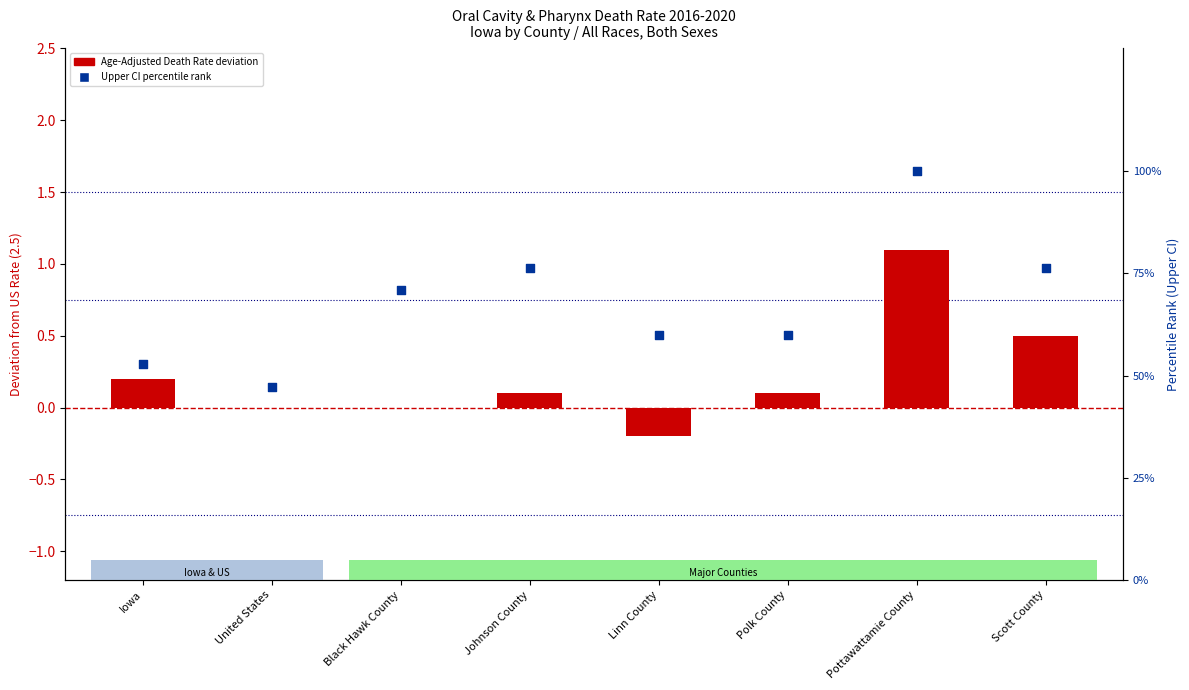

Is the value of Upper CI (percentile rank within set) at Black Hawk County greater than the value of Age-Adjusted Death Rate at Polk County?

Yes